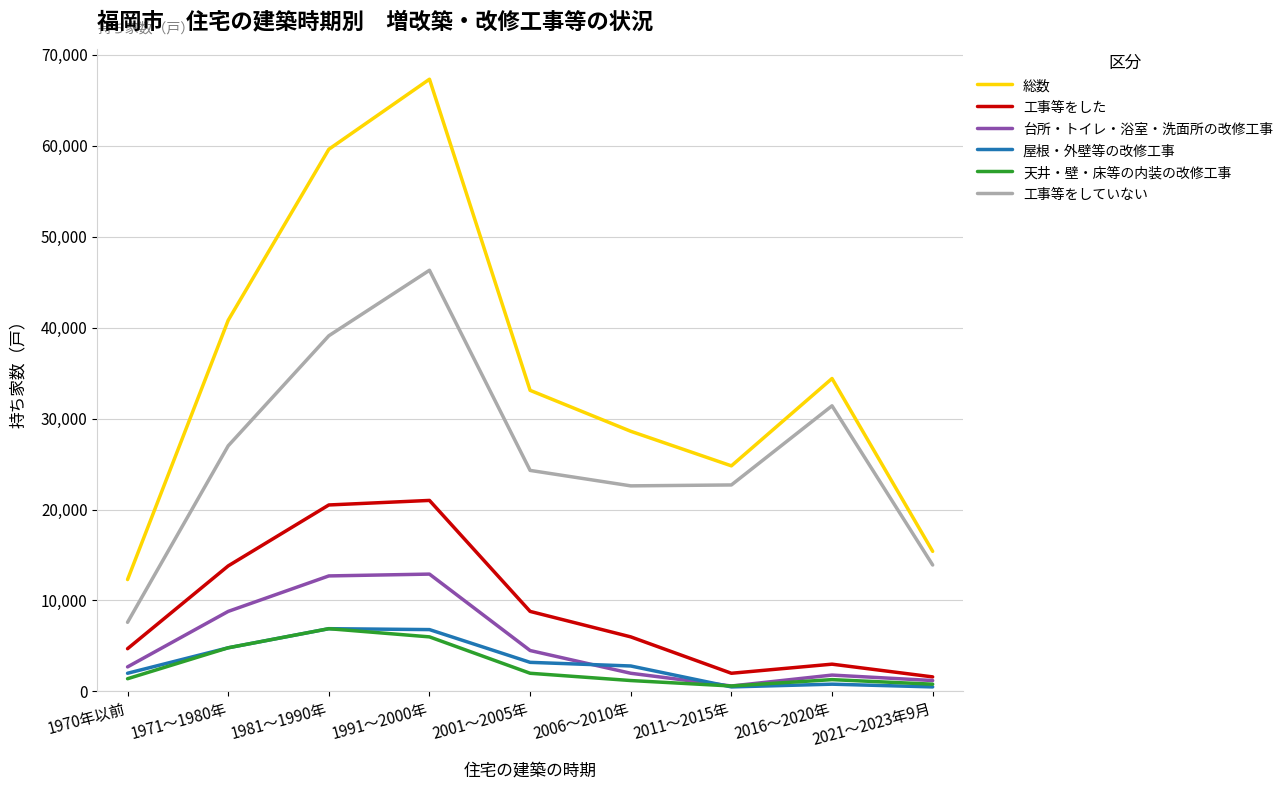

How many distinct data groups are displayed?

6